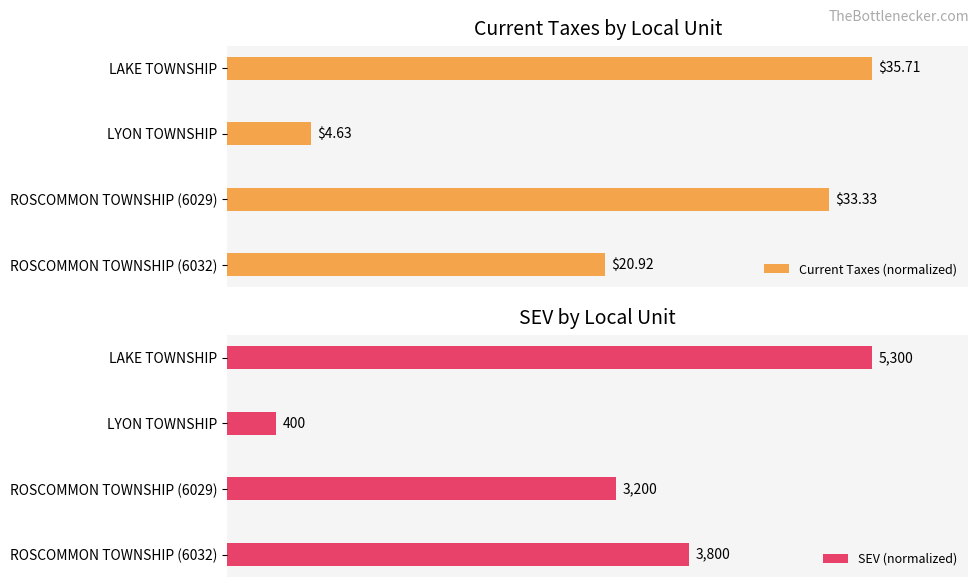

Are the bars horizontal?

Yes